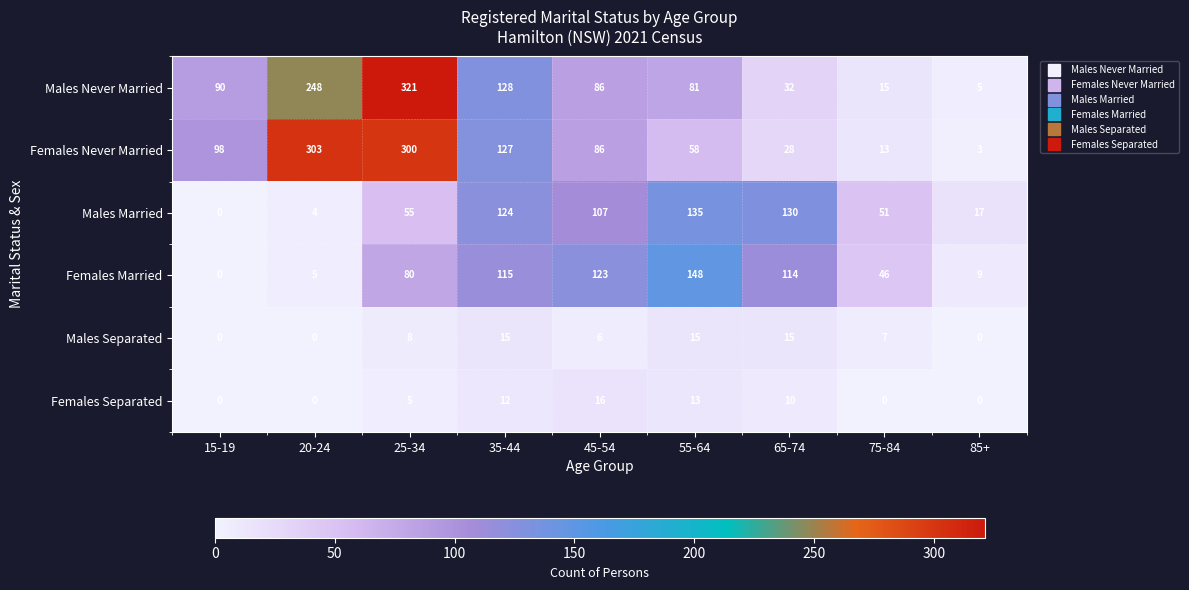

The value of Males Never Married at 45-54 is 49. True or false?

False